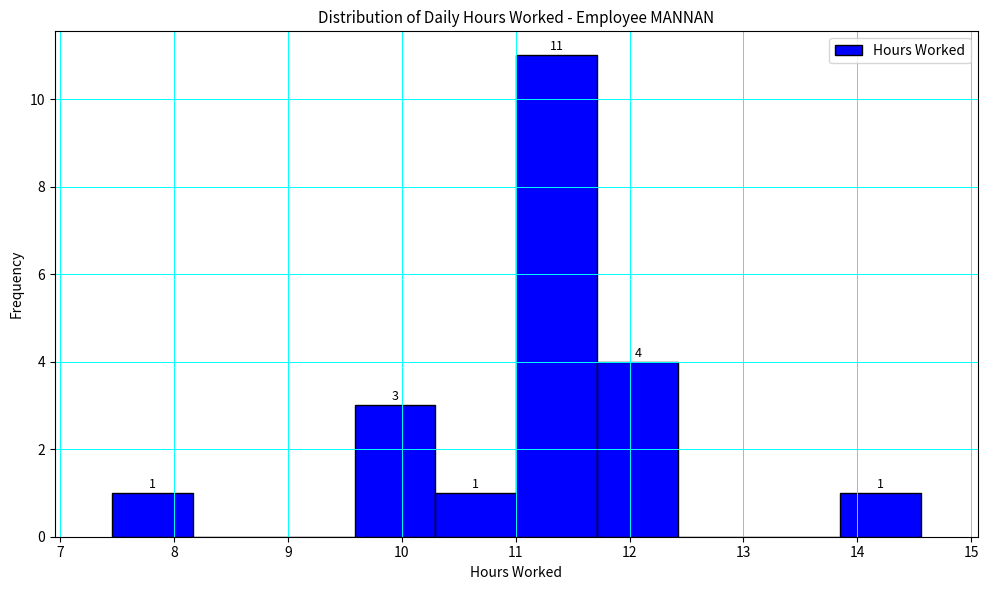

Over which range of the x-axis is the bar tallest?

11.0 to 11.7